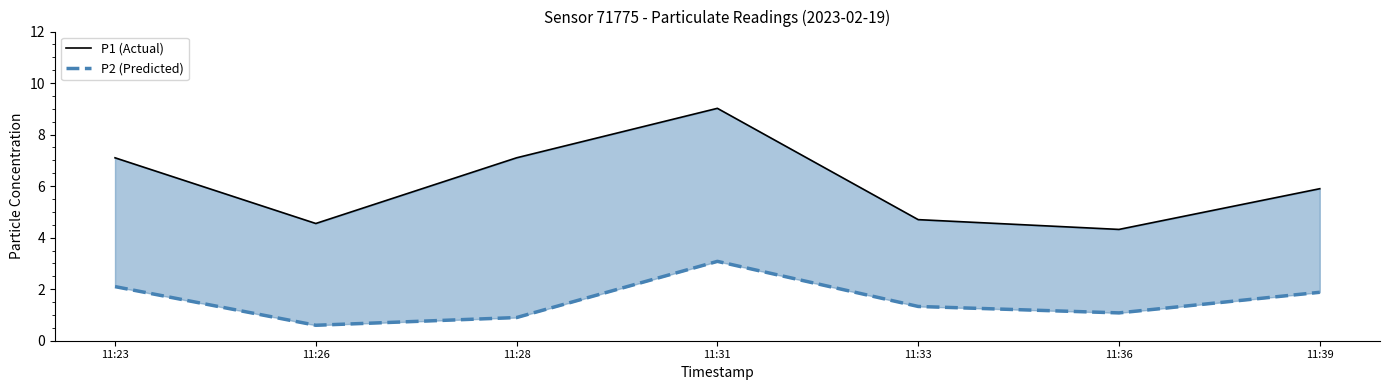

Which series changed the most between 11:26 and 11:33?

P2 (Predicted)